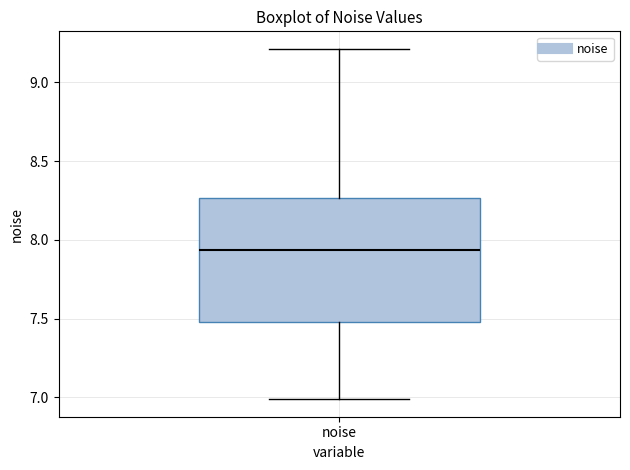

Where does the median line of the box for noise sit on the y-axis? The values are not printed on the chart, so give them approximately, as read against the axis.

7.95